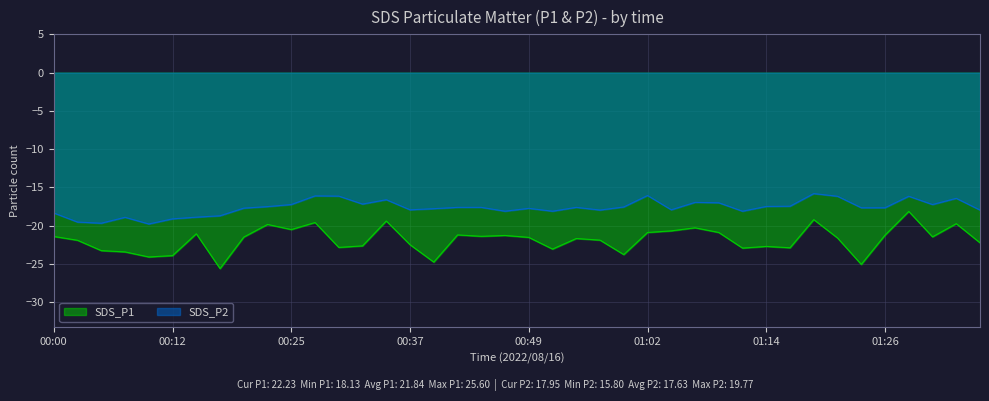

What is the spread (max minus min) of values at 00:44?

3.8